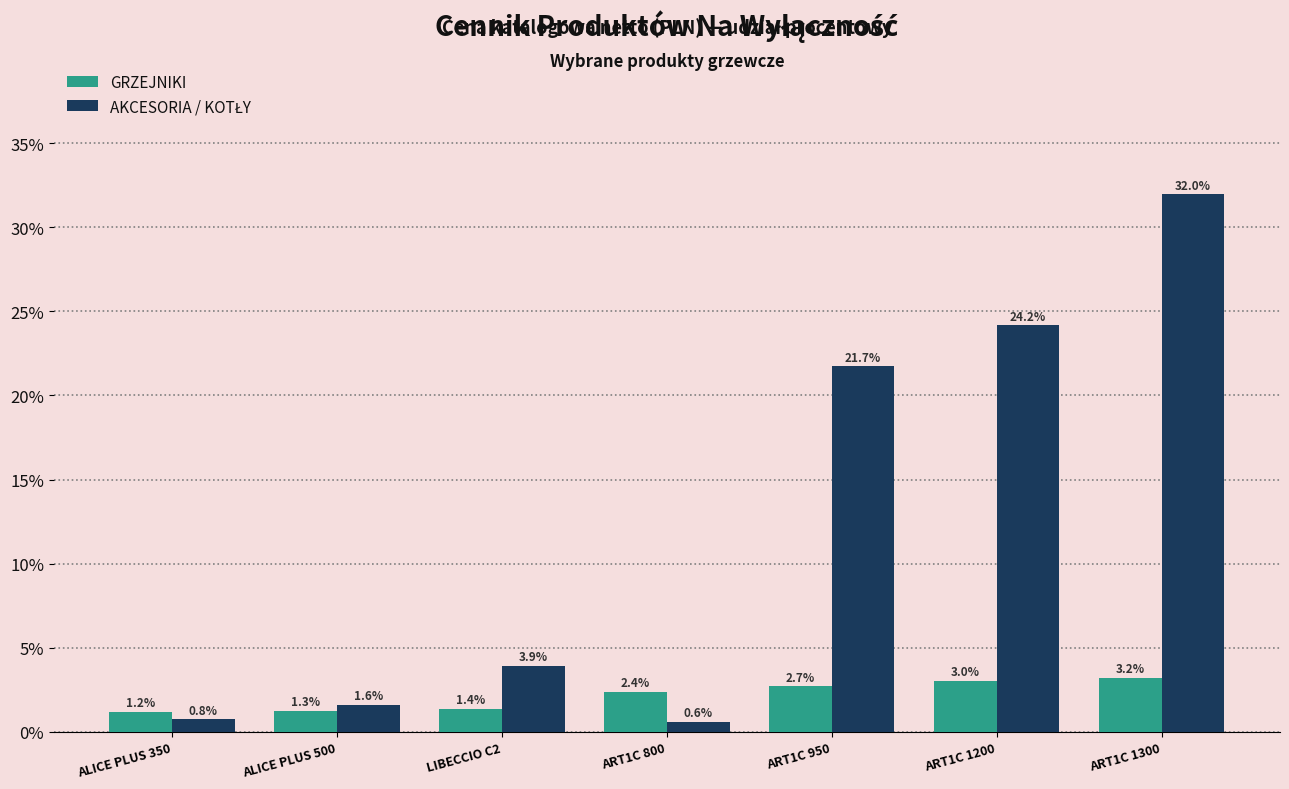

Rank the categories by GRZEJNIKI value from lowest to highest.

ALICE PLUS 350, ALICE PLUS 500, LIBECCIO C2, ART1C 800, ART1C 950, ART1C 1200, ART1C 1300